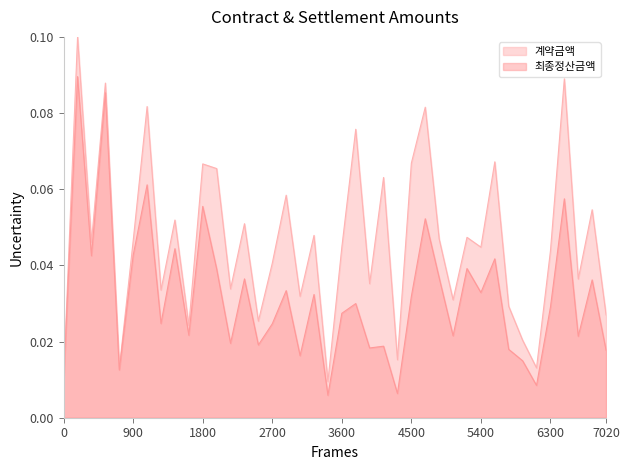

Reading right to left, list all the values displayed in this chart.

계약금액: 0.0	0.1	0.0	0.1	0.0	0.0	0.0	0.0	0.1	0.0	0.0	0.0	0.0	0.1	0.1	0.0	0.1	0.0	0.1	0.0	0.0	0.0	0.0	0.1	0.0	0.0	0.1	0.0	0.1	0.1	0.0	0.1	0.0	0.1	0.0	0.0	0.1	0.0	0.1	0.0
최종정산금액: 0.0	0.0	0.0	0.1	0.0	0.0	0.0	0.0	0.0	0.0	0.0	0.0	0.0	0.1	0.0	0.0	0.0	0.0	0.0	0.0	0.0	0.0	0.0	0.0	0.0	0.0	0.0	0.0	0.0	0.1	0.0	0.0	0.0	0.1	0.0	0.0	0.1	0.0	0.1	0.0